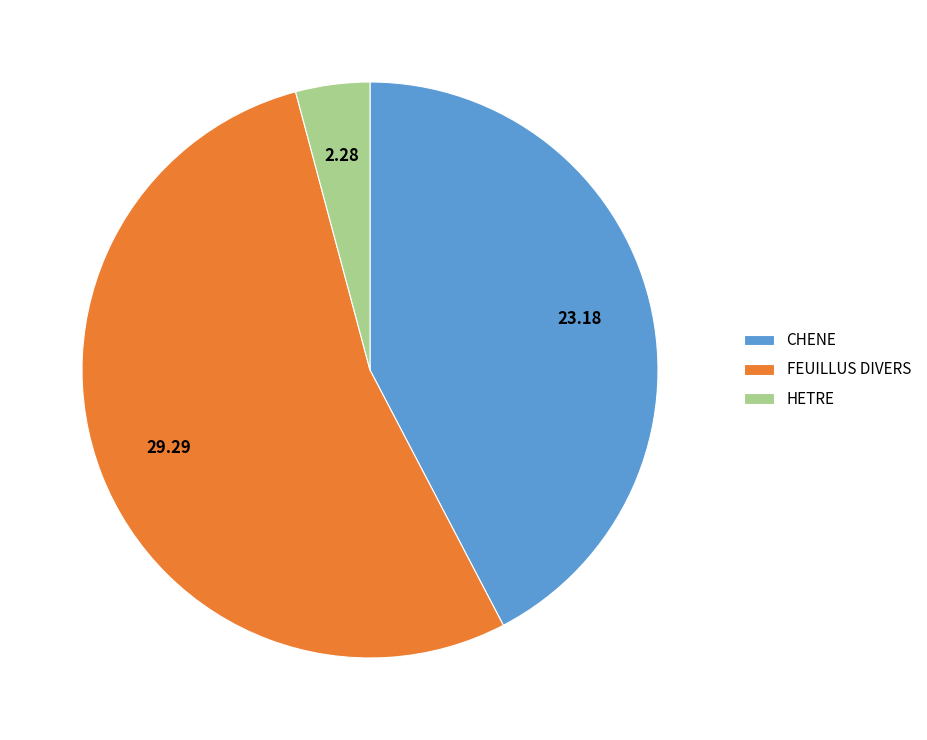

Approximately how many times larger is the value at CHENE compared to FEUILLUS DIVERS?

0.8